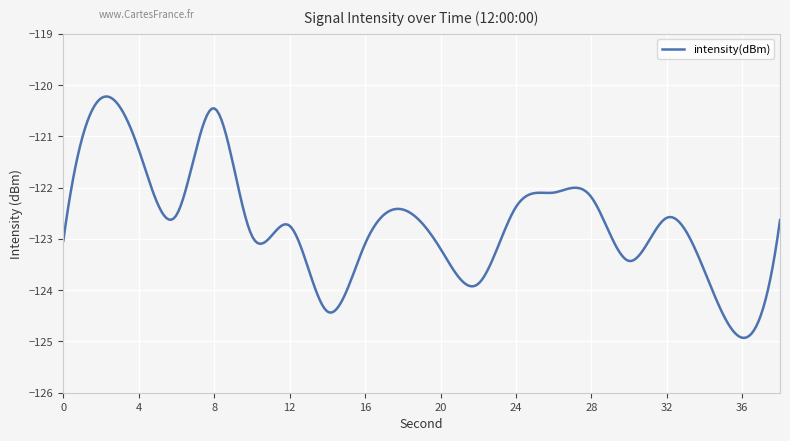

What is the difference between the maximum and minimum values?

4.7